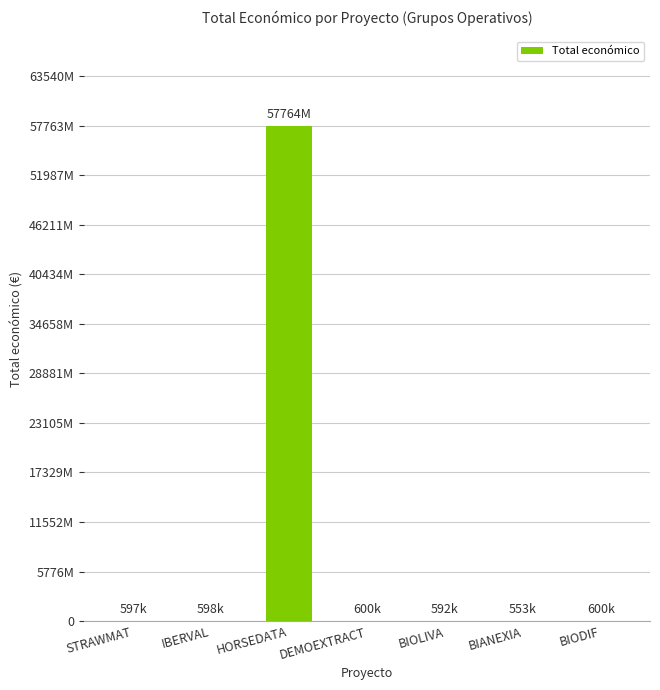

Are the bars horizontal?

No